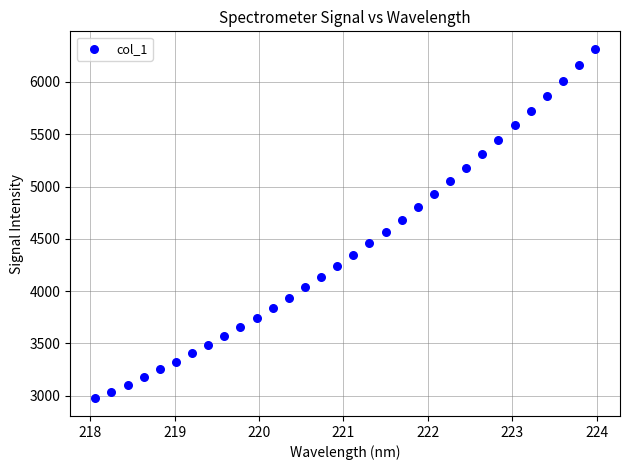

What is the range of X values (max minus min)?

5.9